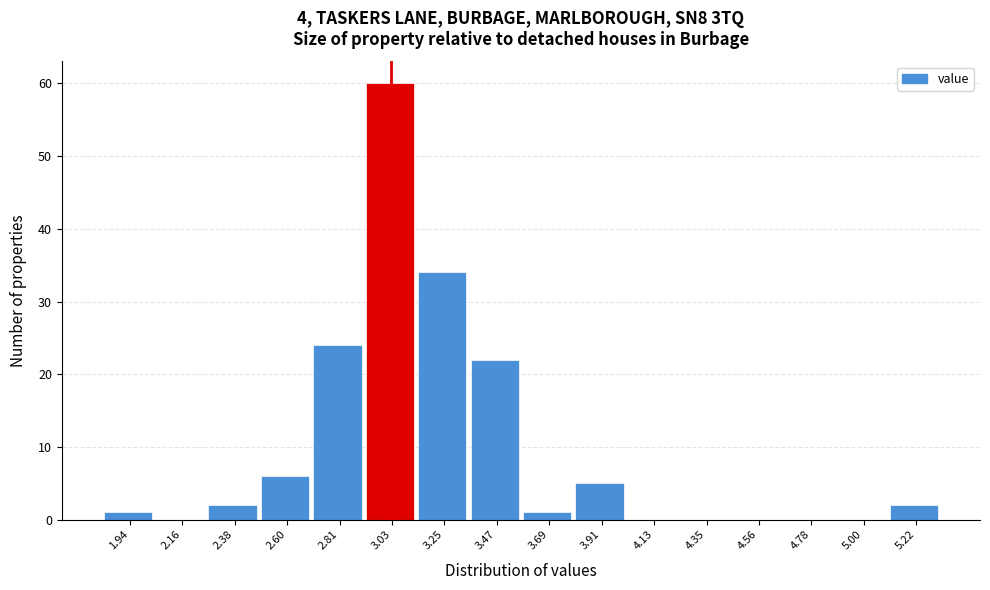

Over which range of the x-axis is the bar tallest?

2.90 to 3.15